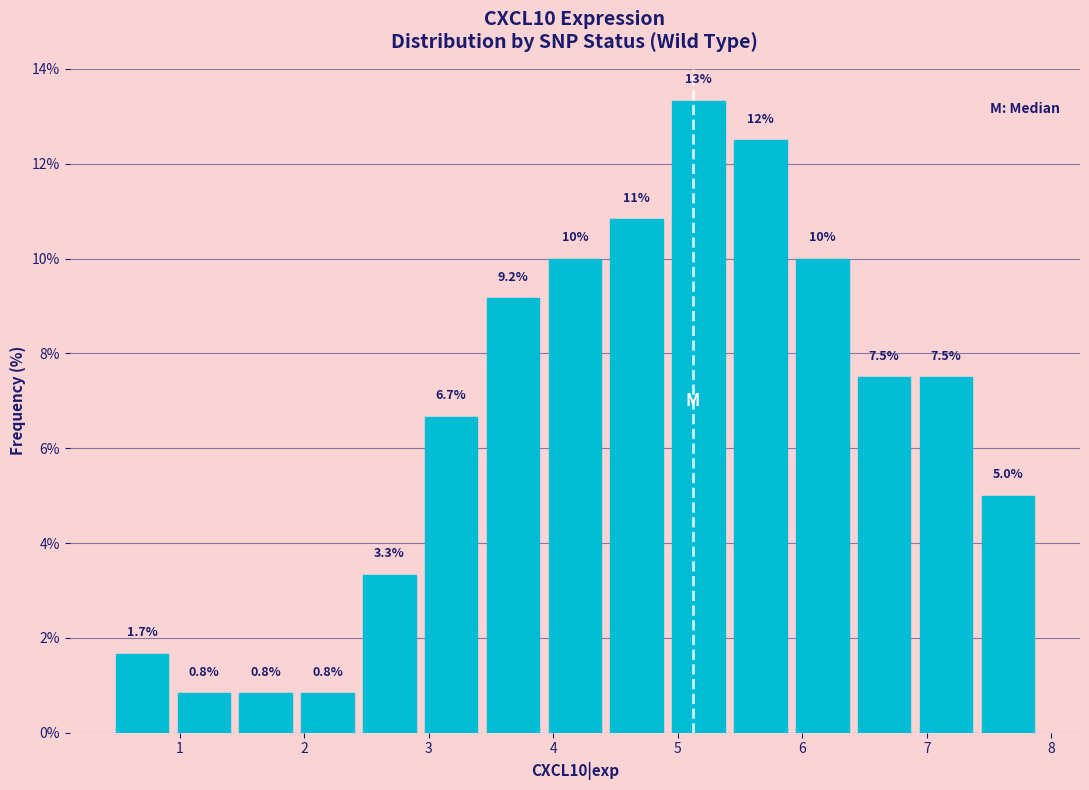

Which range on the x-axis has the tallest bar?

4.9 to 5.4